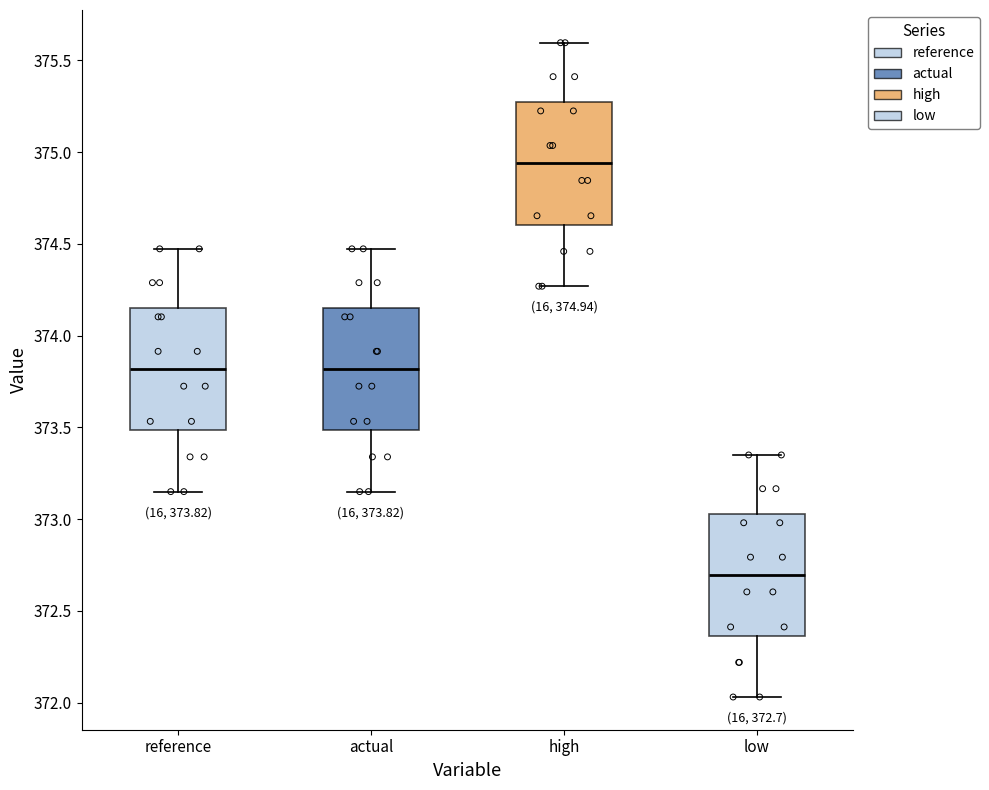

Which box has the lowest median line?

low